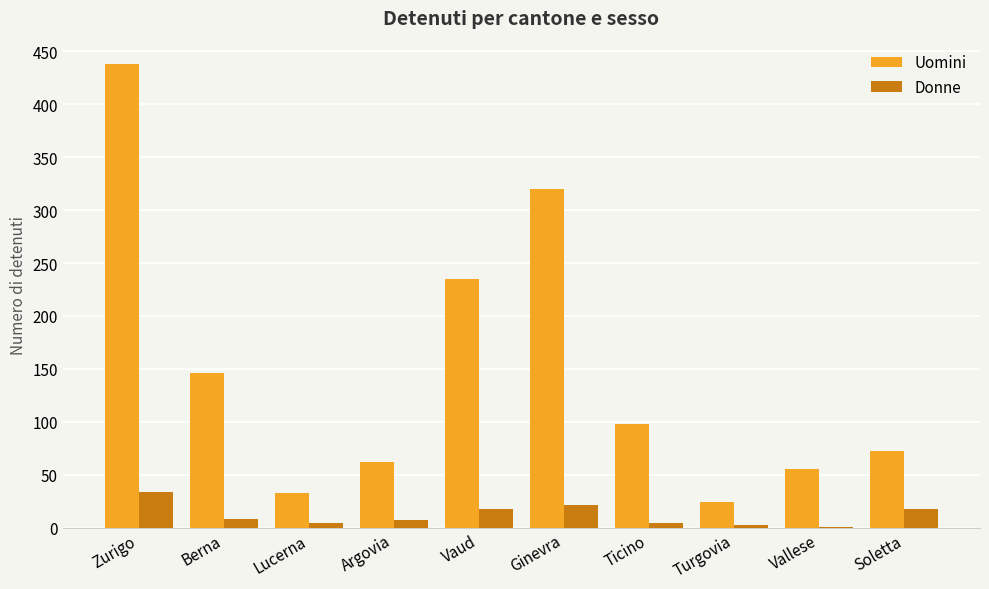

What is the approximate value of Uomini at Zurigo, to the nearest 10?

440